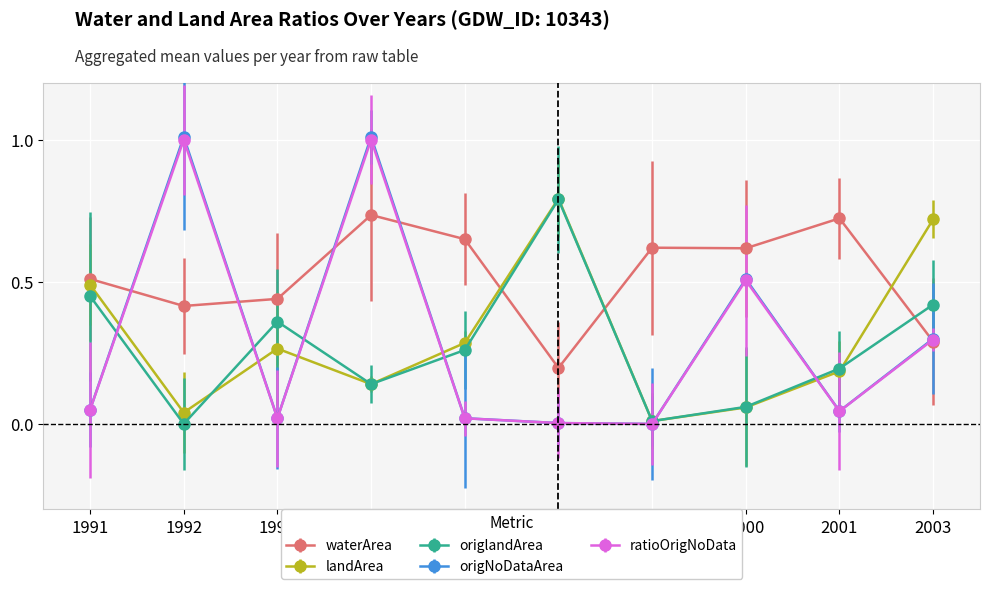

What is the maximum value shown in the chart?

1.0